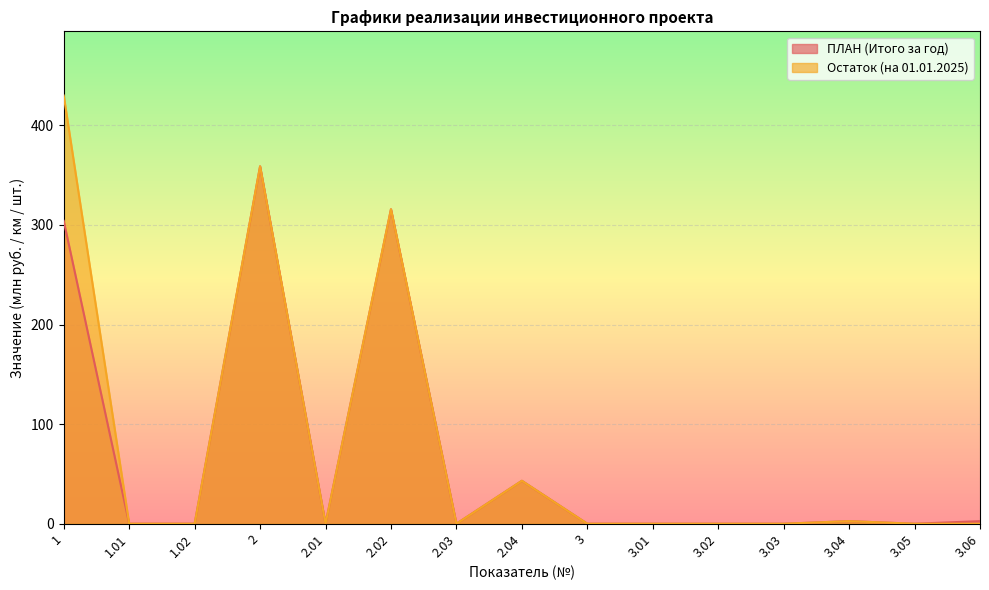

Rank the series at 2.01 from highest to lowest value.

ПЛАН (Итого за год), Остаток (на 01.01.2025)